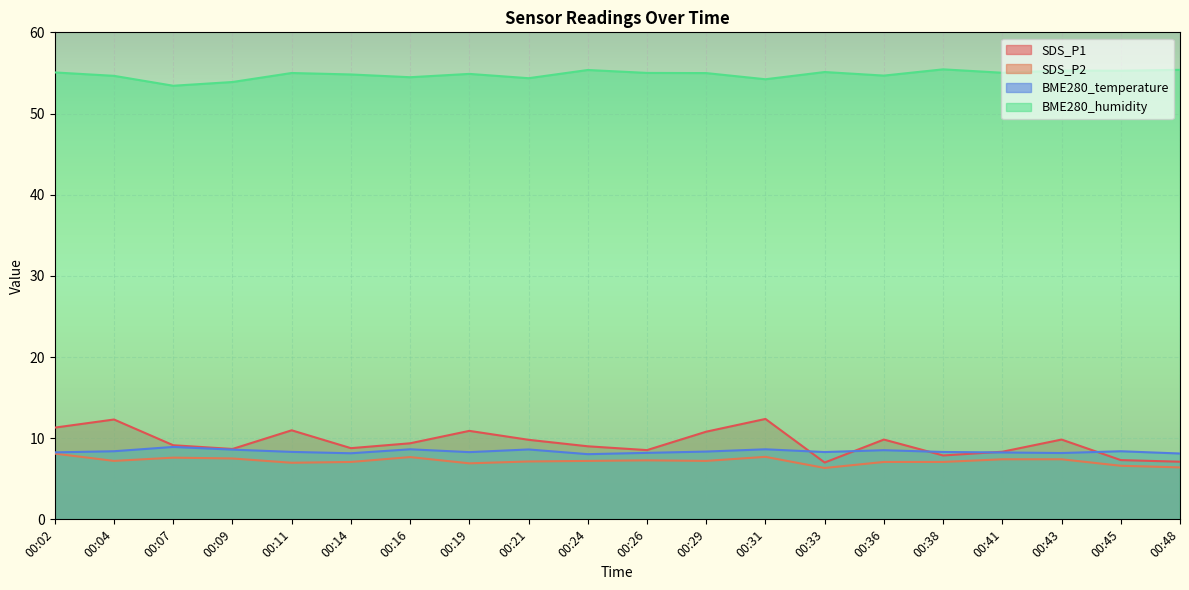

How many values in the SDS_P1 series exceed 9?

11